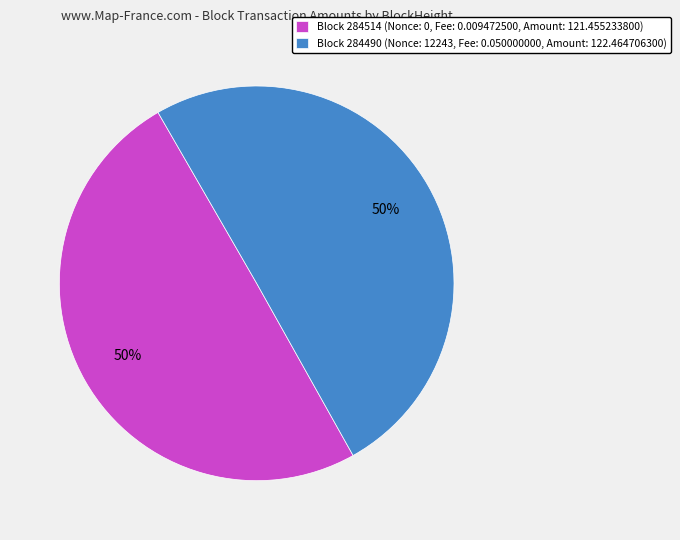

Is it true that Block 284490 (Nonce: 12243, Fee: 0.050000000, Amount: 122.464706300) is 50% of the pie?

True